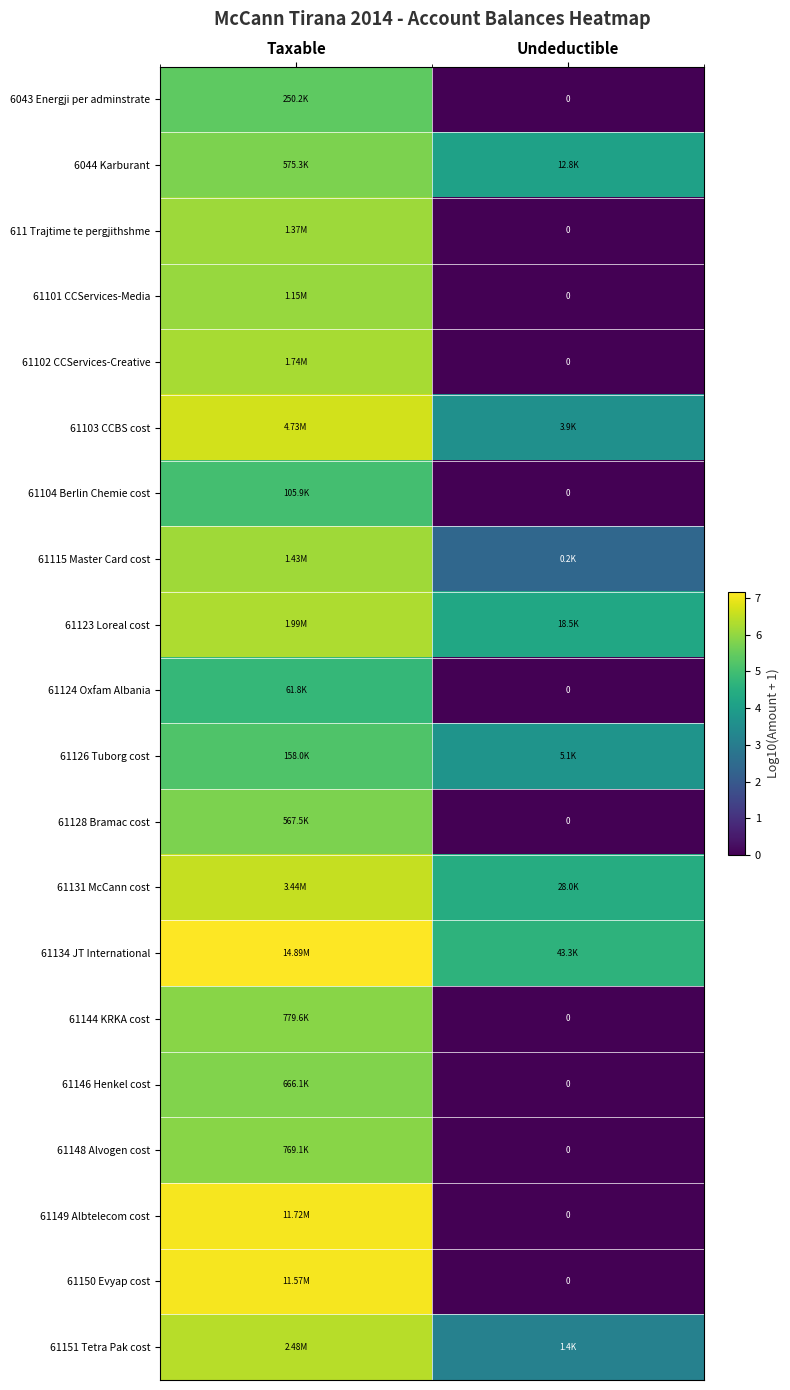

Rank the series by their maximum value, from lowest to highest.

61124 Oxfam Albania, 61104 Berlin Chemie cost, 61126 Tuborg cost, 6043 Energji per adminstrate, 61128 Bramac cost, 6044 Karburant, 61146 Henkel cost, 61148 Alvogen cost, 61144 KRKA cost, 61101 CCServices-Media, 611 Trajtime te pergjithshme, 61115 Master Card cost, 61102 CCServices-Creative, 61123 Loreal cost, 61151 Tetra Pak cost, 61131 McCann cost, 61103 CCBS cost, 61150 Evyap cost, 61149 Albtelecom cost, 61134 JT International